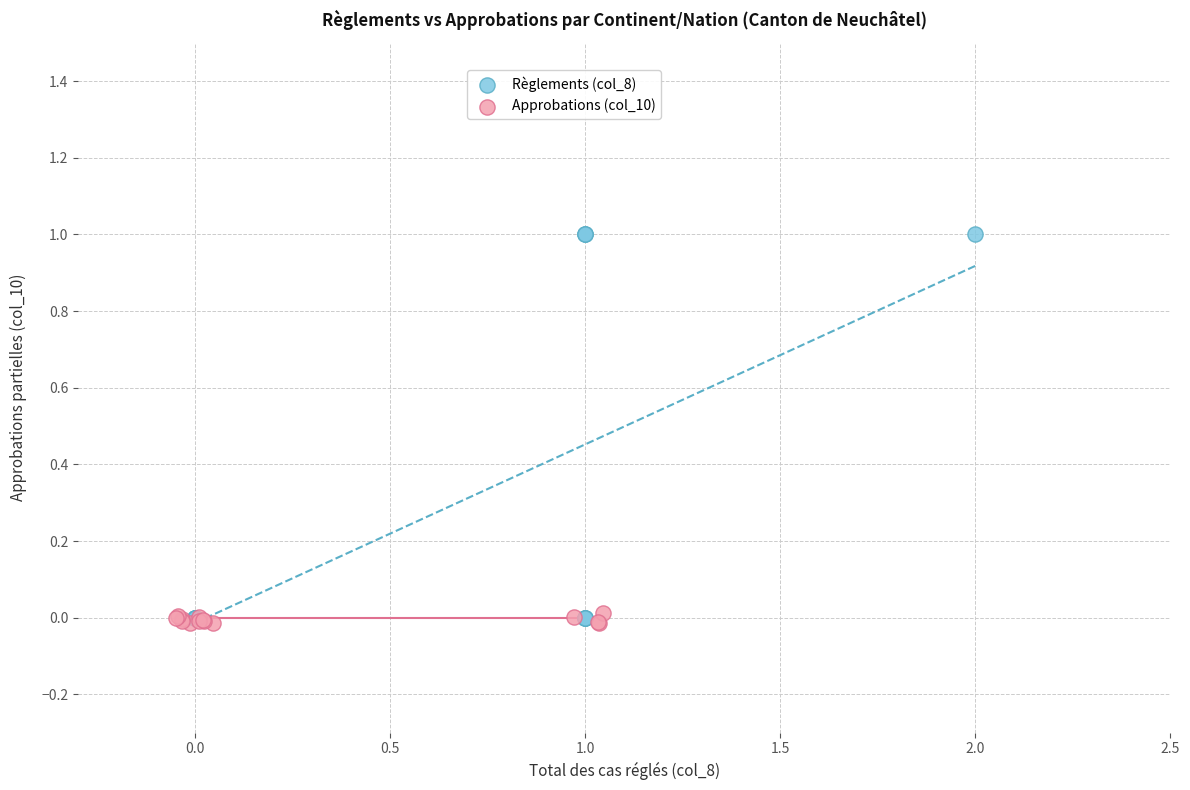

Which series has the widest spread of Y values?

Règlements (col_8)